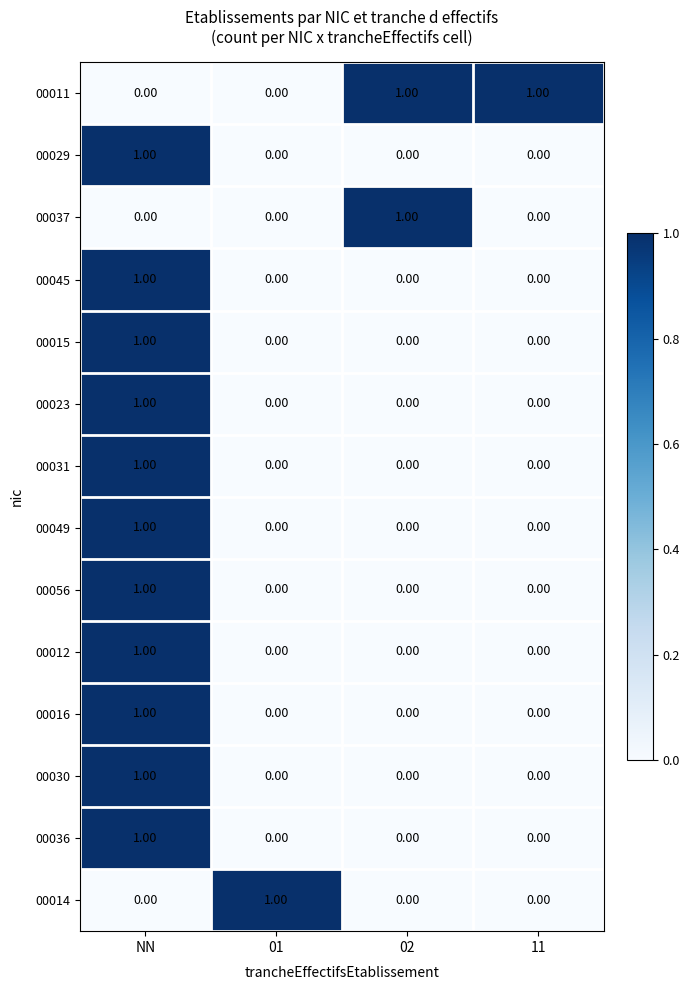

At how many categories does at least one series exceed 0?

4